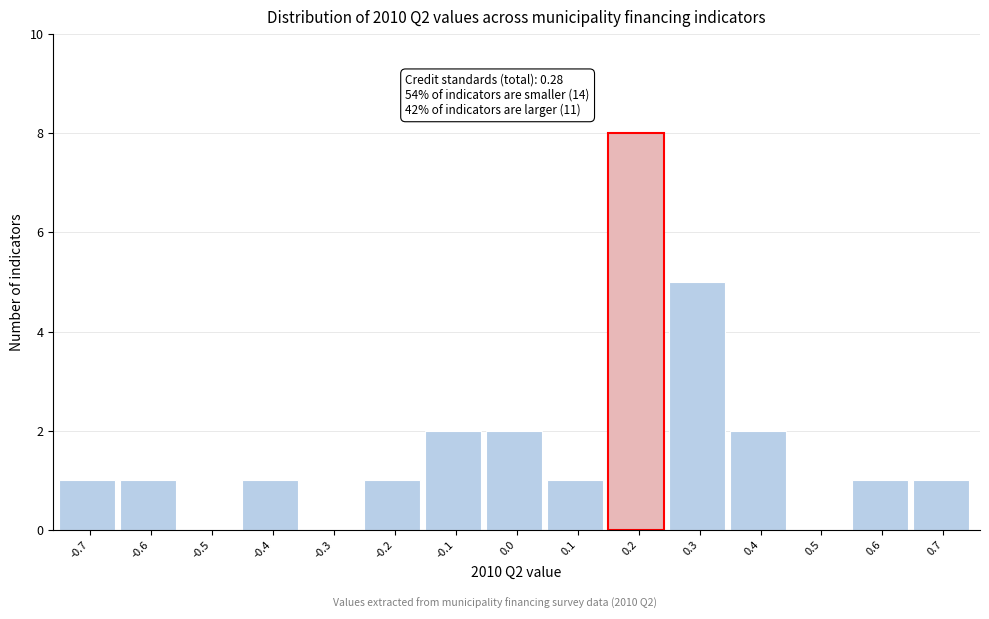

Reading right to left, what are all the values shown in this chart?

0.7=1	0.6=1	0.5=0	0.4=2	0.3=5	0.2=8	0.1=1	0.0=2	-0.1=2	-0.2=1	-0.3=0	-0.4=1	-0.5=0	-0.6=1	-0.7=1